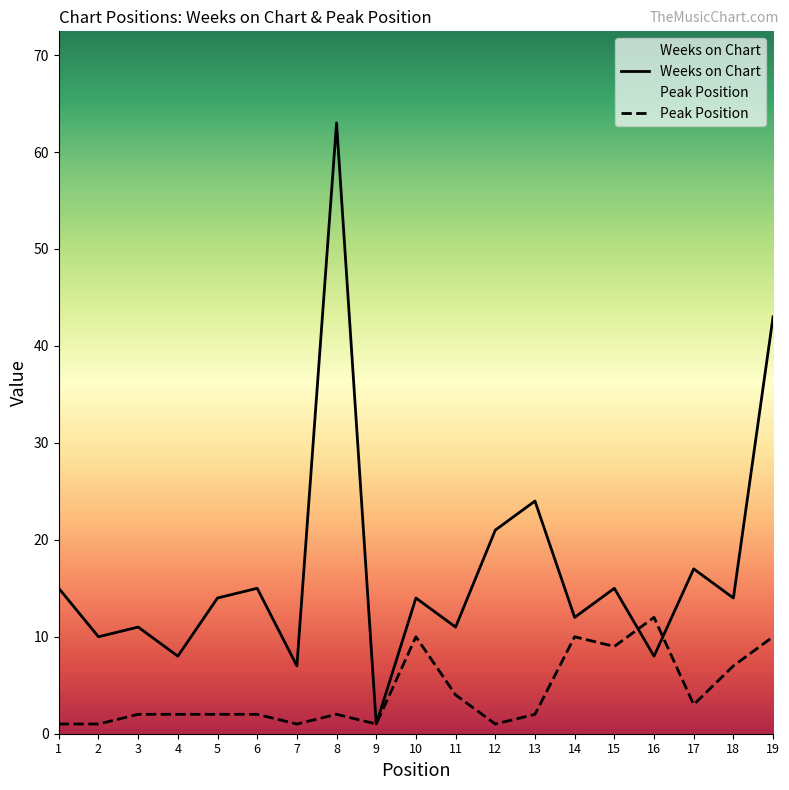

What is the value of the Peak Position point at the 15th from the left?

9